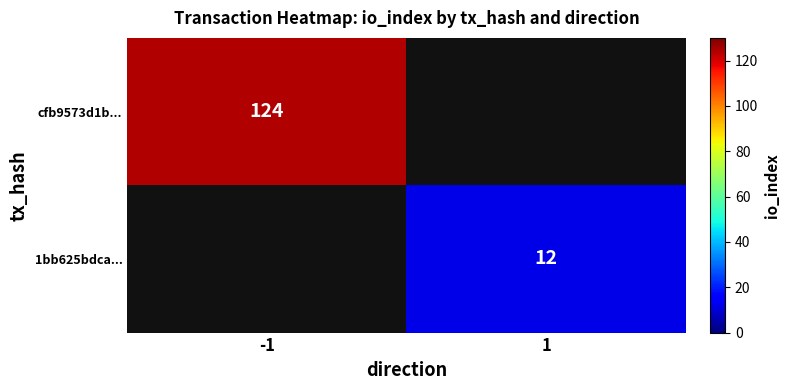

The value of cfb9573d1b... at -1 is 214. True or false?

False